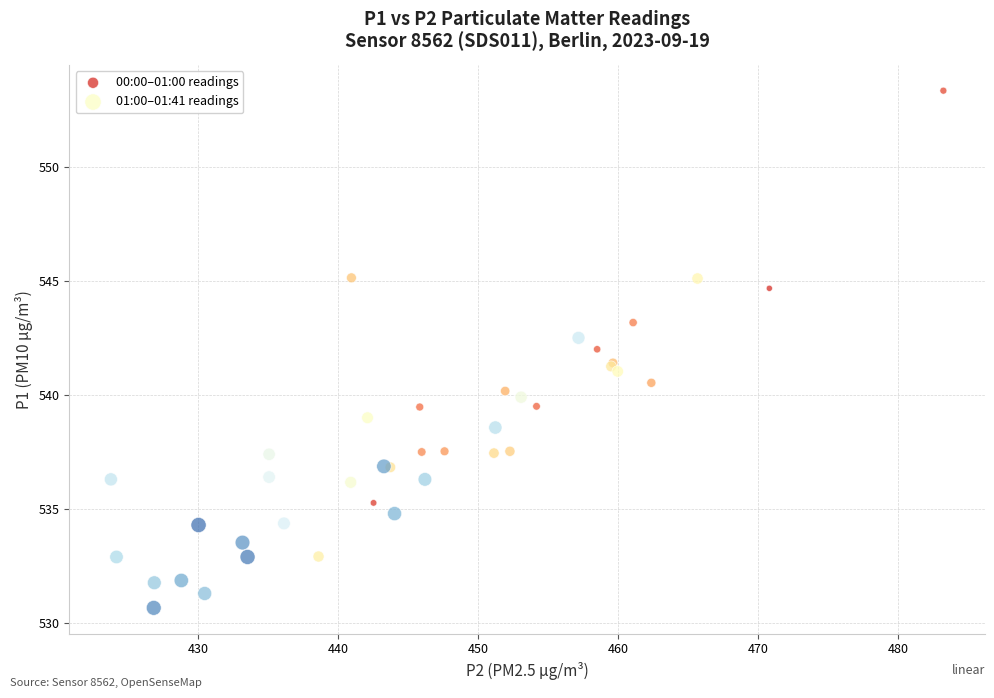

Which series has the widest spread of Y values?

00:00–01:00 readings